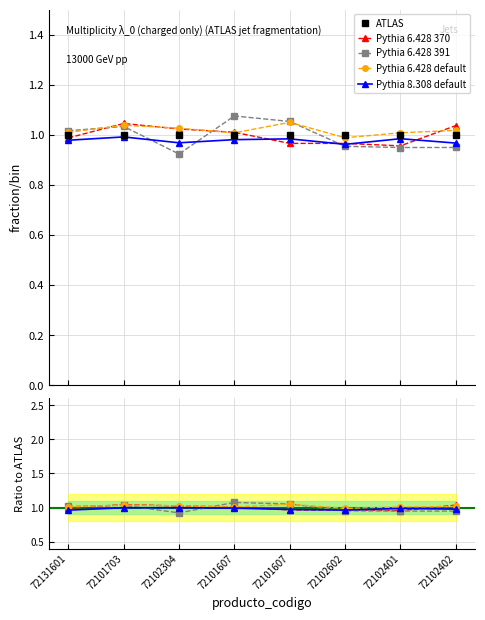

Reading right to left, extract all data points from this chart.

ATLAS: 1.0	1.0	1.0	1.0	1.0	1.0	1.0	1.0
Pythia 6.428 370: 1.0	1.0	1.0	1.0	1.0	1.0	1.0	1.0
Pythia 6.428 391: 0.9	0.9	1.0	1.1	1.1	0.9	1.0	1.0
Pythia 6.428 default: 1.0	1.0	1.0	1.0	1.0	1.0	1.0	1.0
Pythia 8.308 default: 1.0	1.0	1.0	1.0	1.0	1.0	1.0	1.0